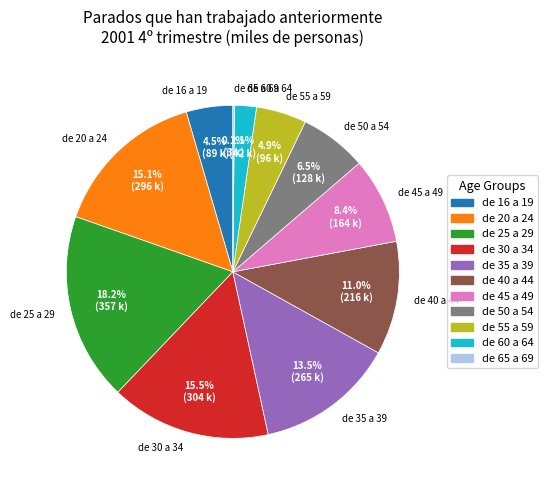

Is there any slice that represents more than half of the pie?

No